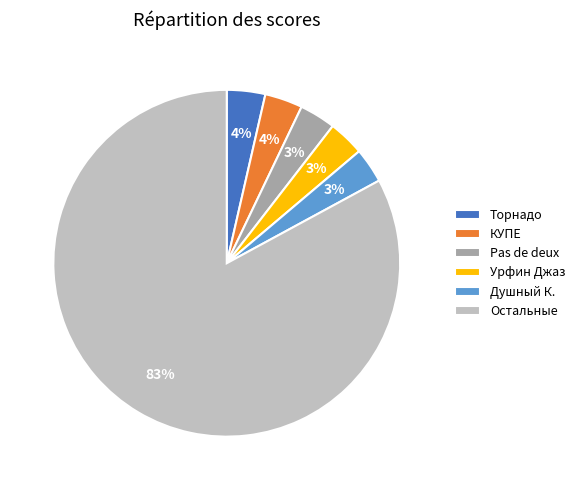

To the nearest percent, what is the average slice percentage?

17%